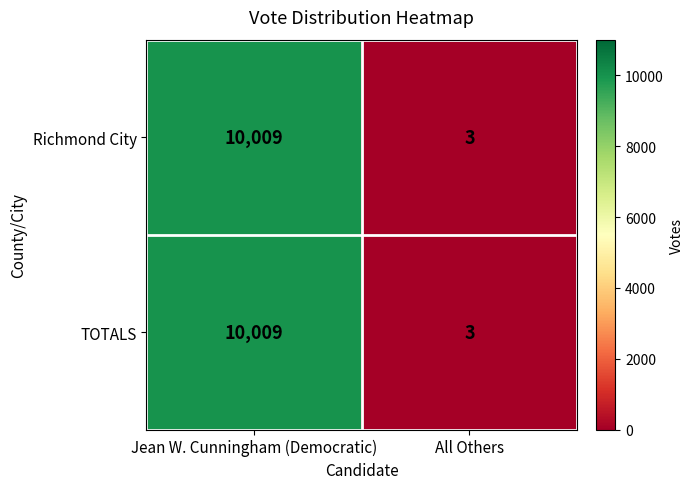

At which category is the sum across all series the highest?

Jean W. Cunningham (Democratic)